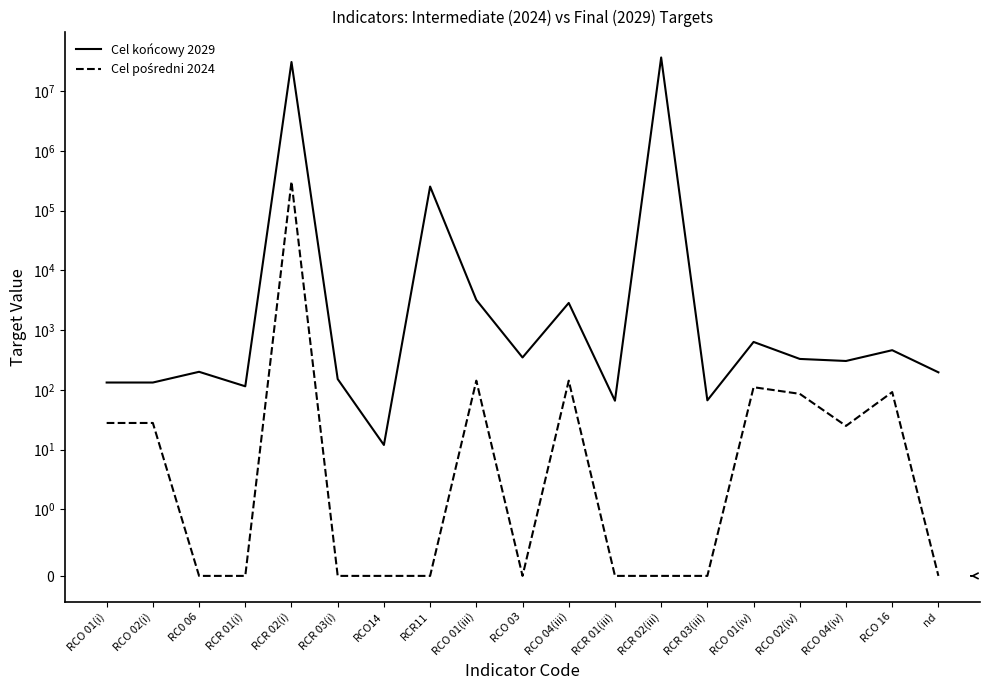

Which series has the widest spread of values?

Cel końcowy 2029